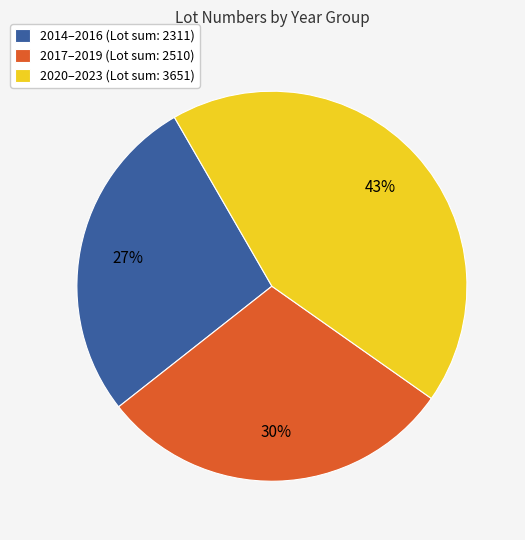

Approximately how many times larger is the value at 2020–2023 (Lot sum: 3651) compared to 2014–2016 (Lot sum: 2311)?

1.6